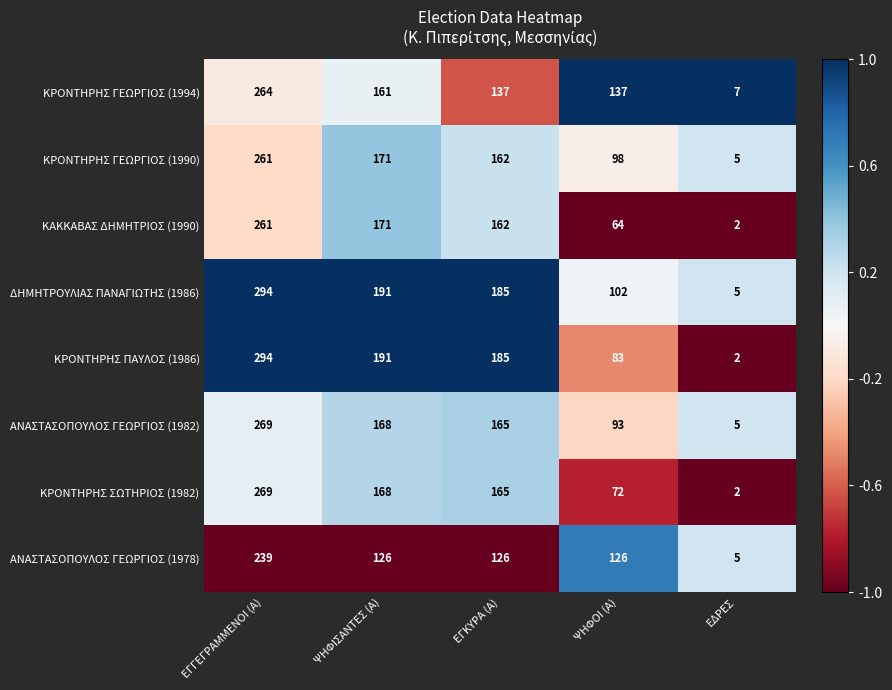

The ΚΡΟΝΤΗΡΗΣ ΣΩΤΗΡΙΟΣ (1982) series shows 374 at ΕΓΓΕΓΡΑΜΜΕΝΟΙ (Α). True or false?

False